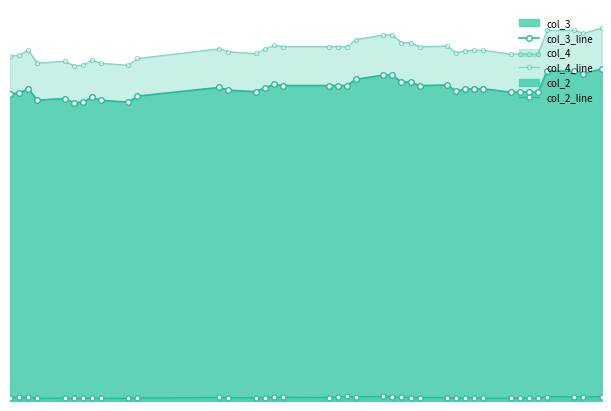

What is the greatest value displayed?

75.7